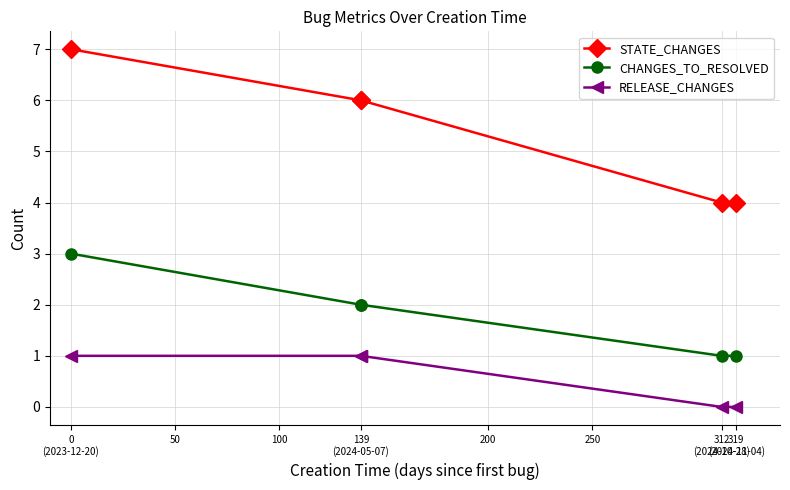

Read the RELEASE_CHANGES value at 139 (2024-05-07).

1